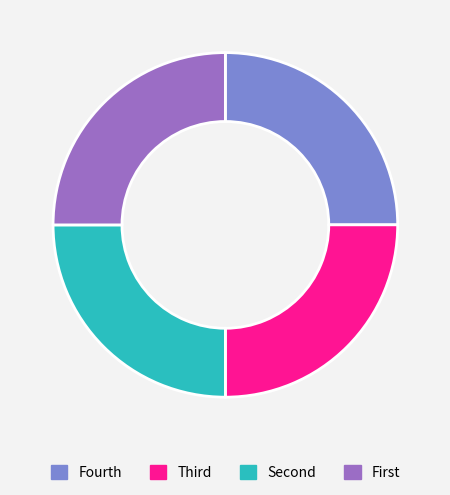

Is there a majority slice in this chart?

No